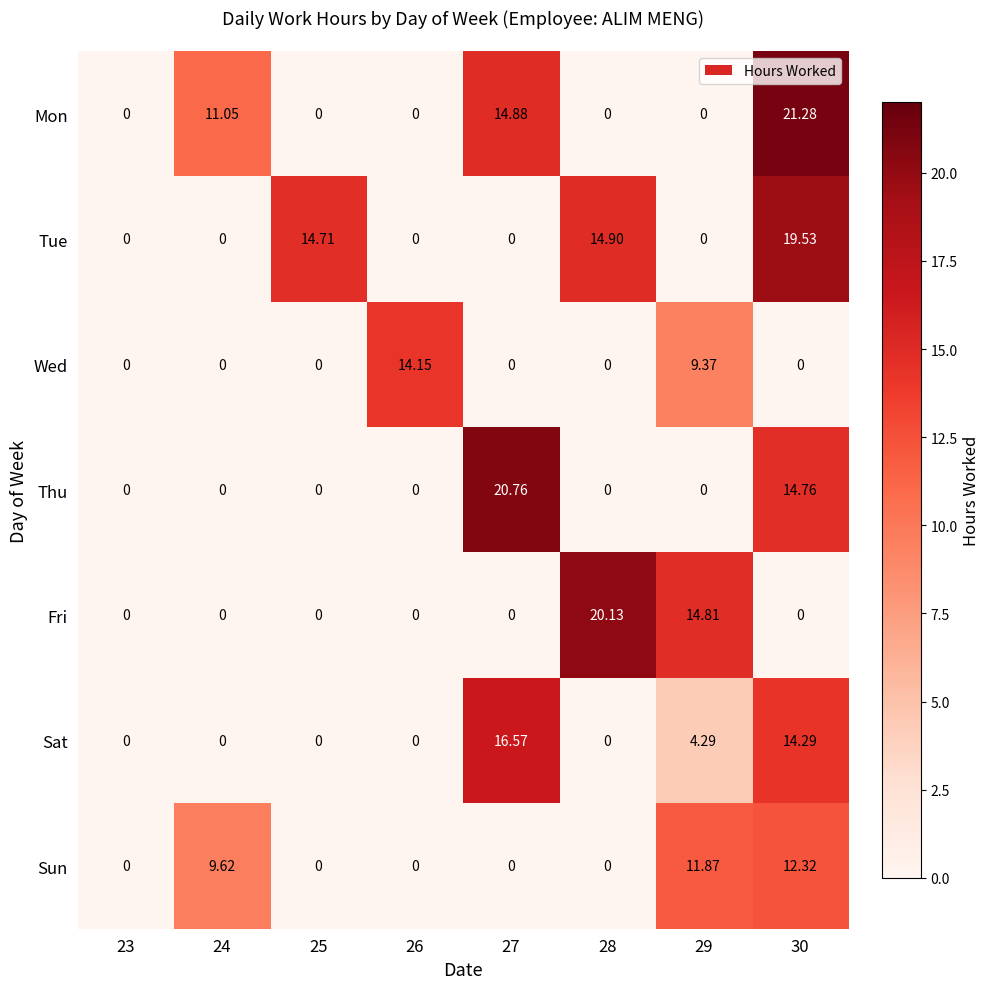

Which series has the widest spread of values?

Mon